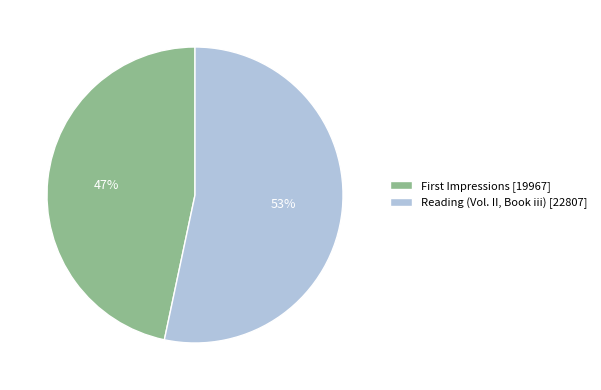

Which slice is the smallest?

First Impressions